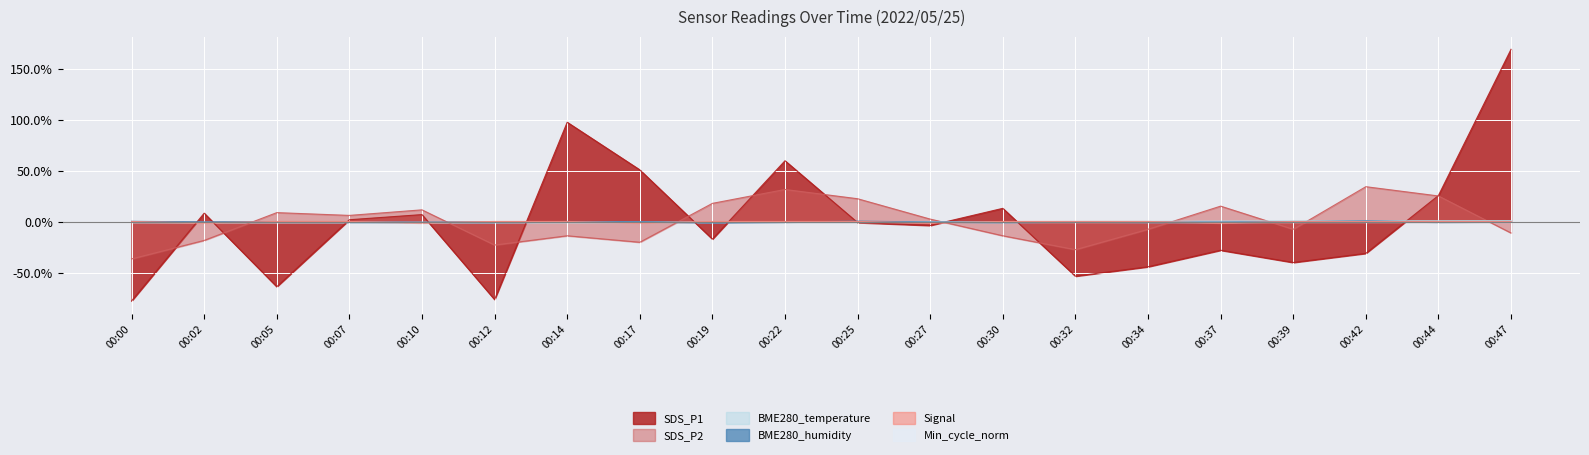

Count the number of data series in this chart.

6